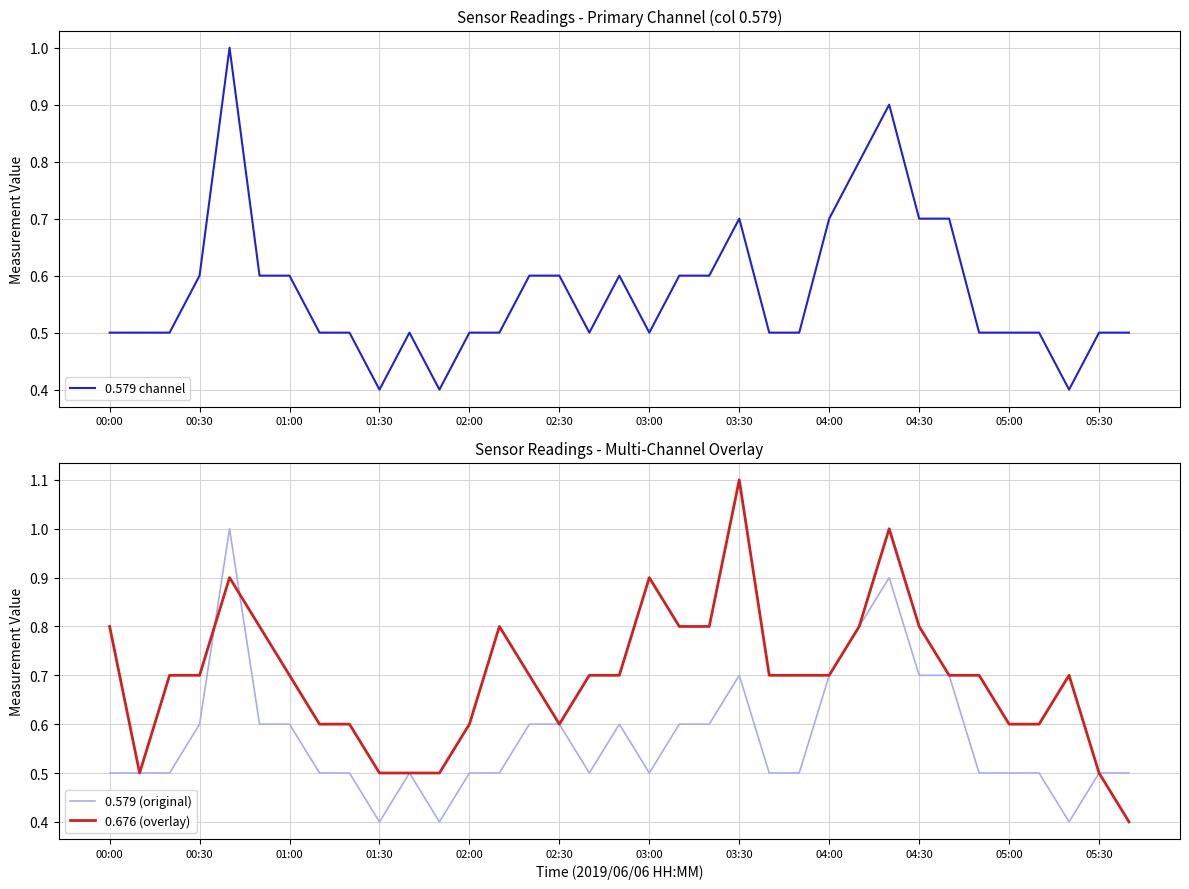

What is the minimum value for 0.579 channel?

0.4